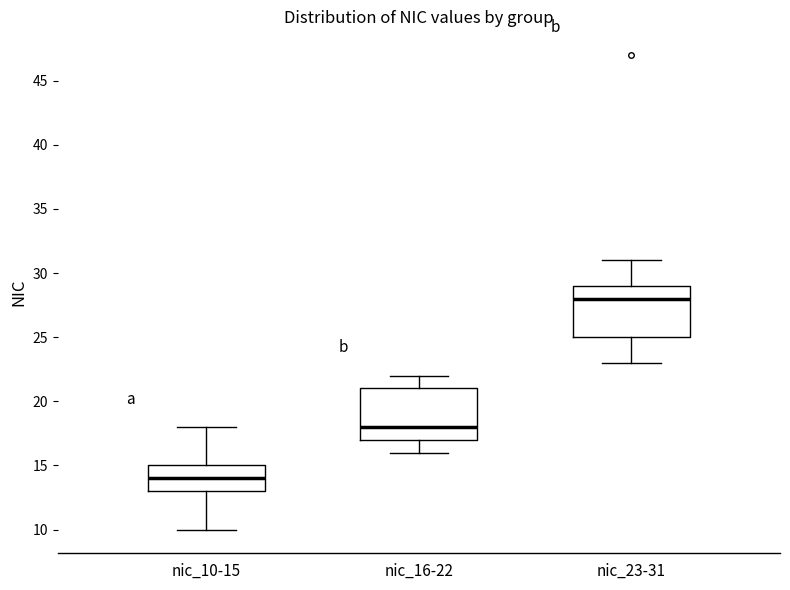

Where is the lower edge of the box for nic_10-15 on the y-axis? The values are not printed on the chart, so give them approximately, as read against the axis.

13